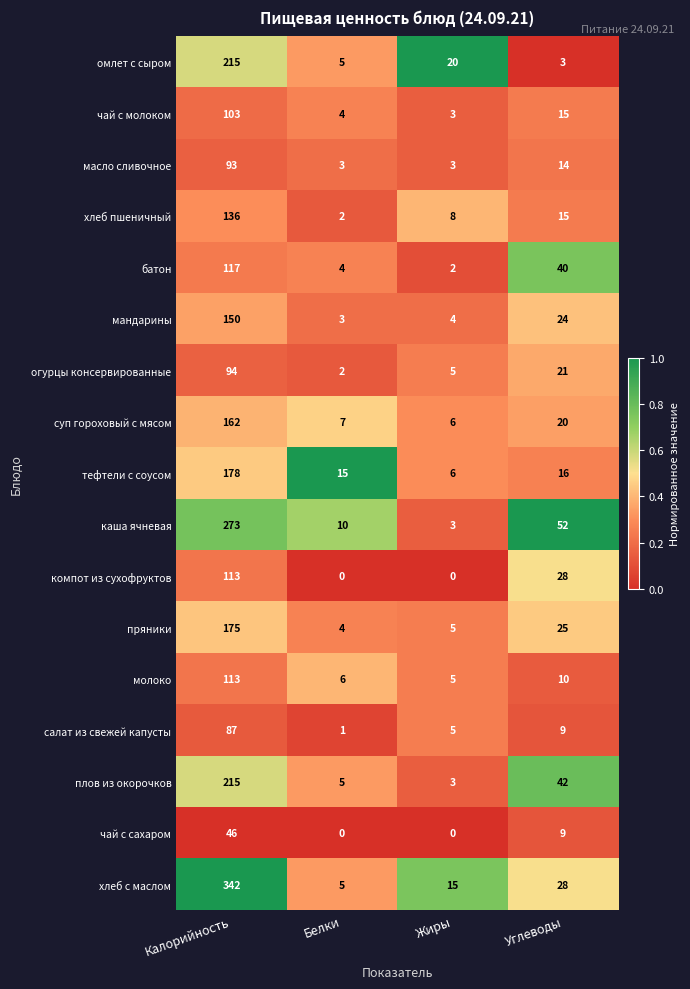

Is it true that батон equals 53 at Калорийность?

False